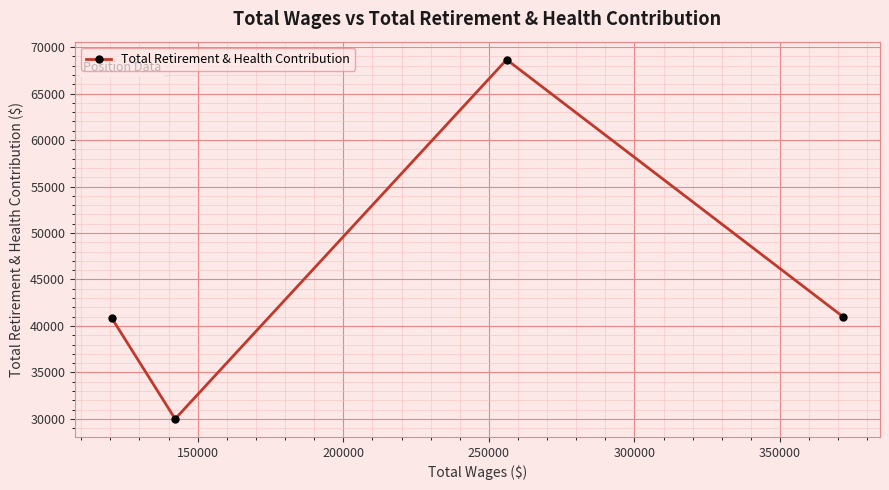

What is the value of the 4th point from the left?

40958